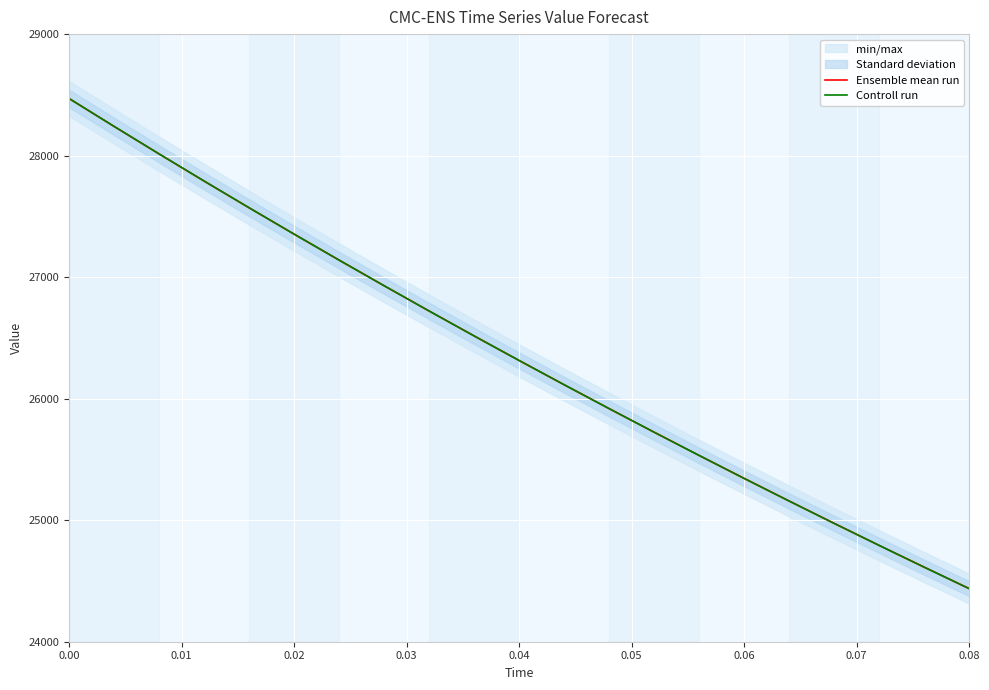

The value of Ensemble mean run at 0.04 is 26314.0. True or false?

True